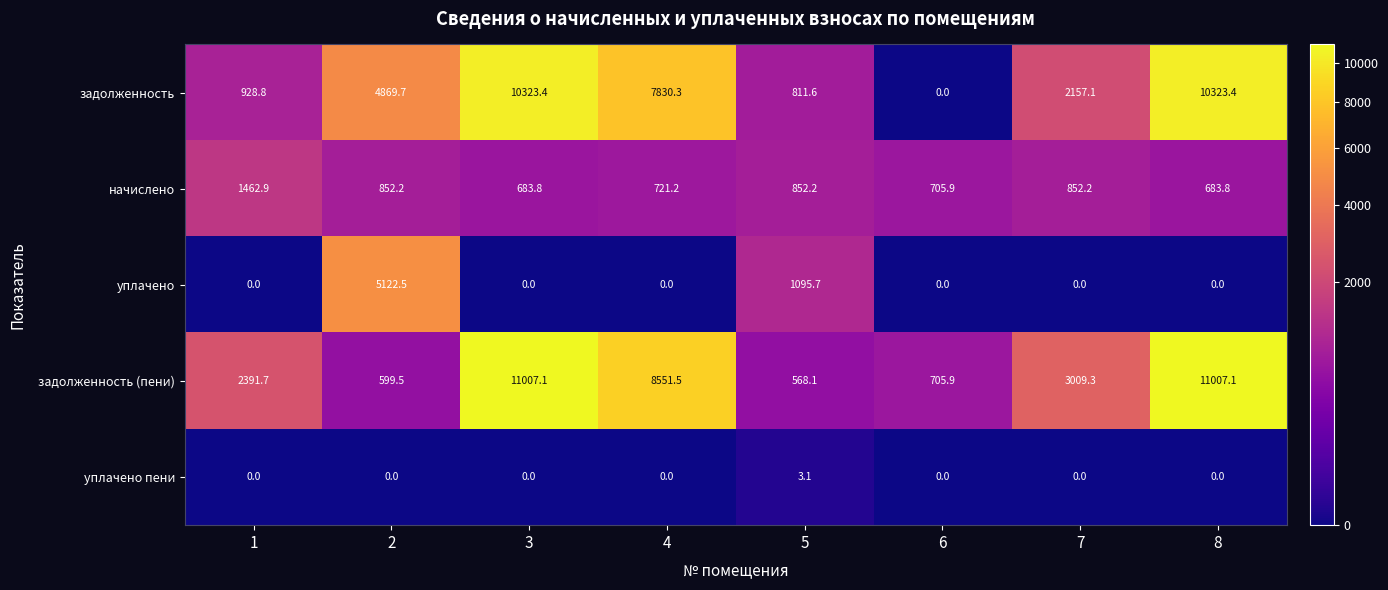

The уплачено series shows 0.0 at 7. True or false?

True